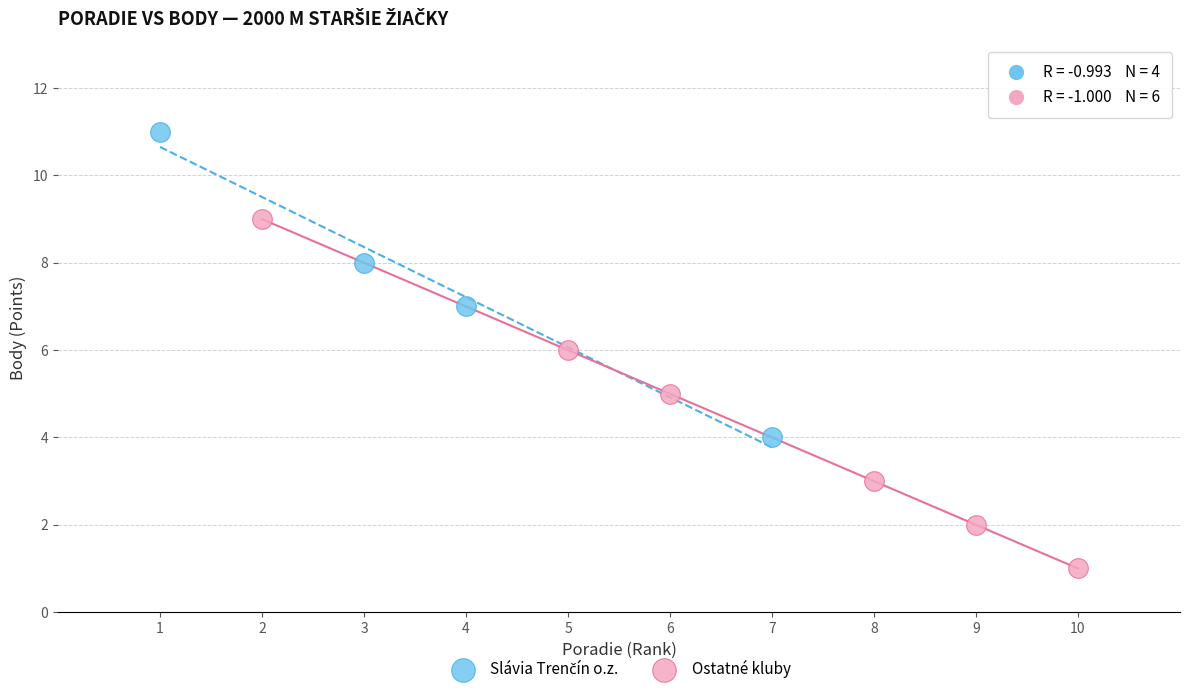

Which series has the widest spread of Y values?

Ostatné kluby